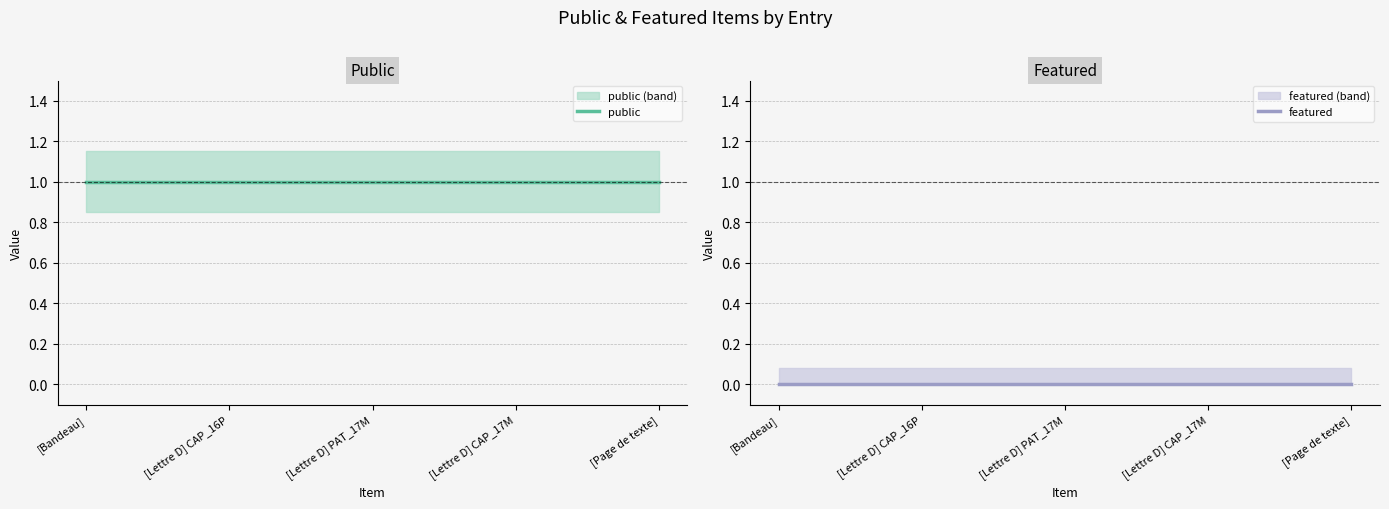

What are all the series names shown in the legend?

public, featured